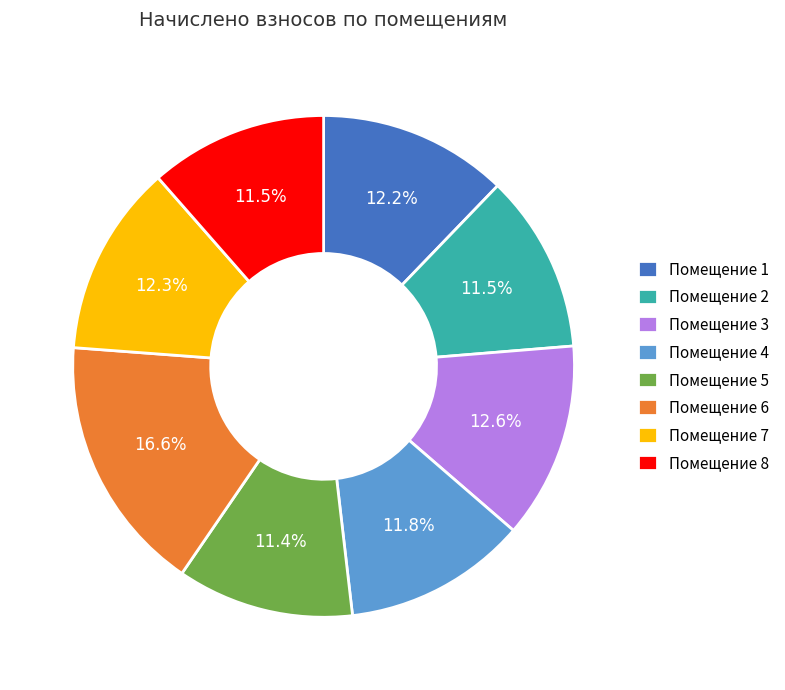

Does Помещение 2 represent more than half of the total?

No